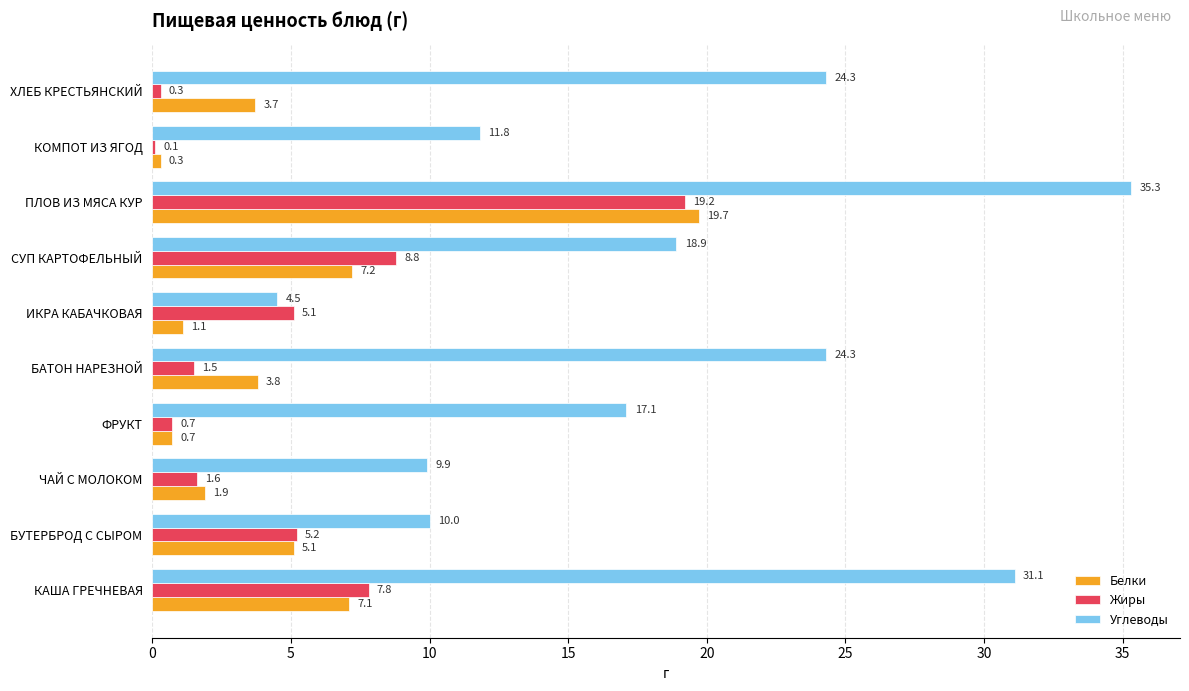

What is the sum of all Углеводы values?

187.2